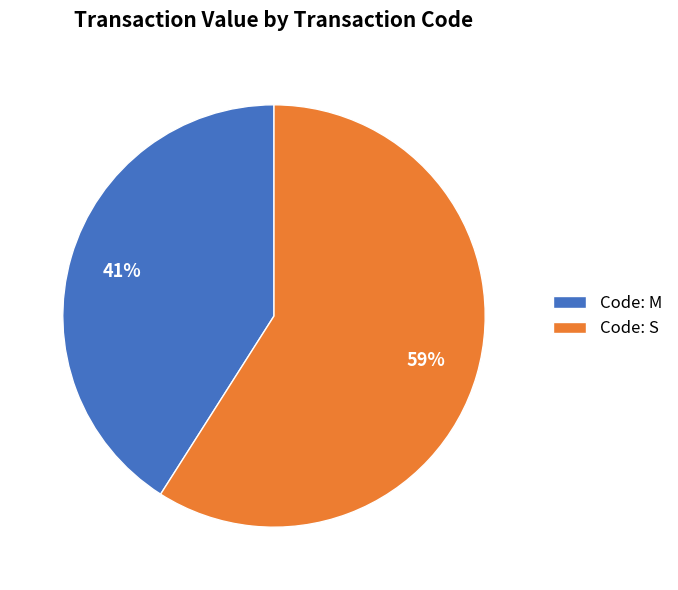

Count the number of slices in the pie.

2